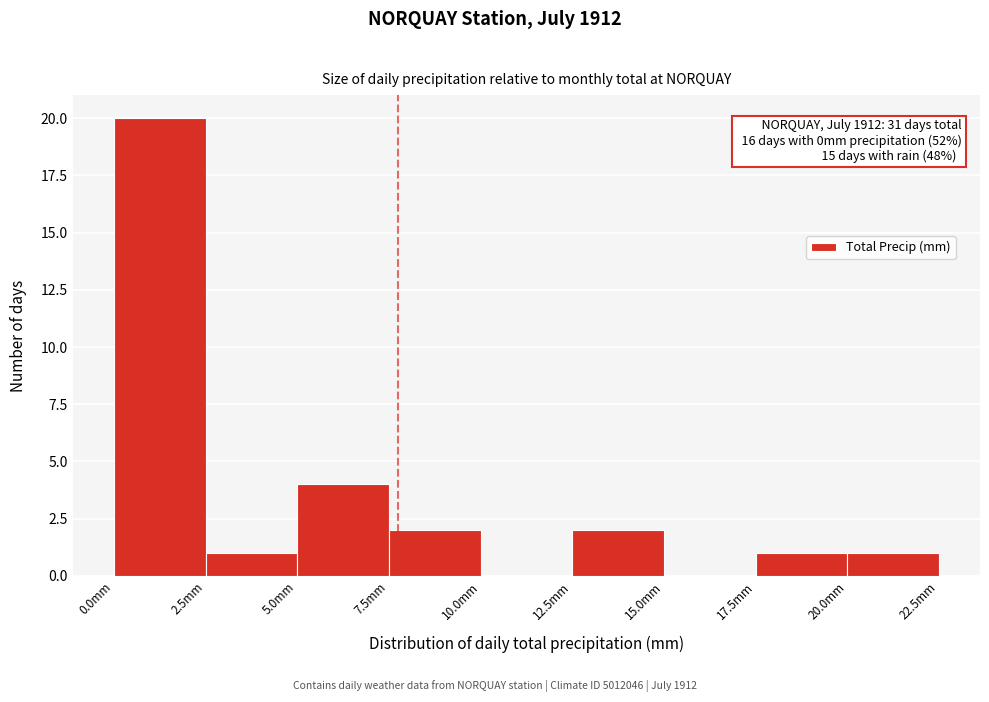

Which range on the x-axis has the tallest bar?

0.0 to 2.5